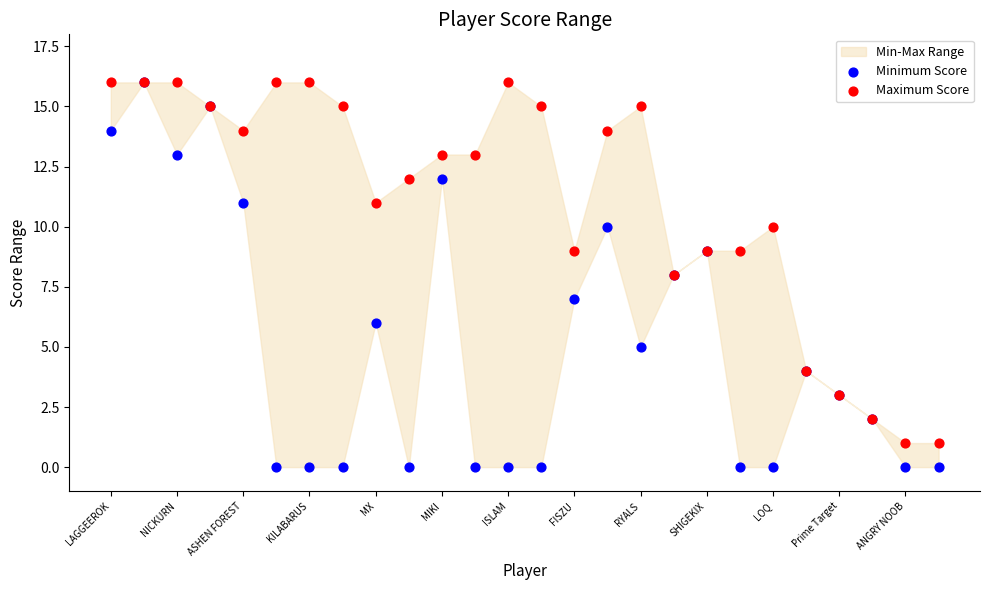

Which series has the largest Y range (max minus min)?

Minimum Score